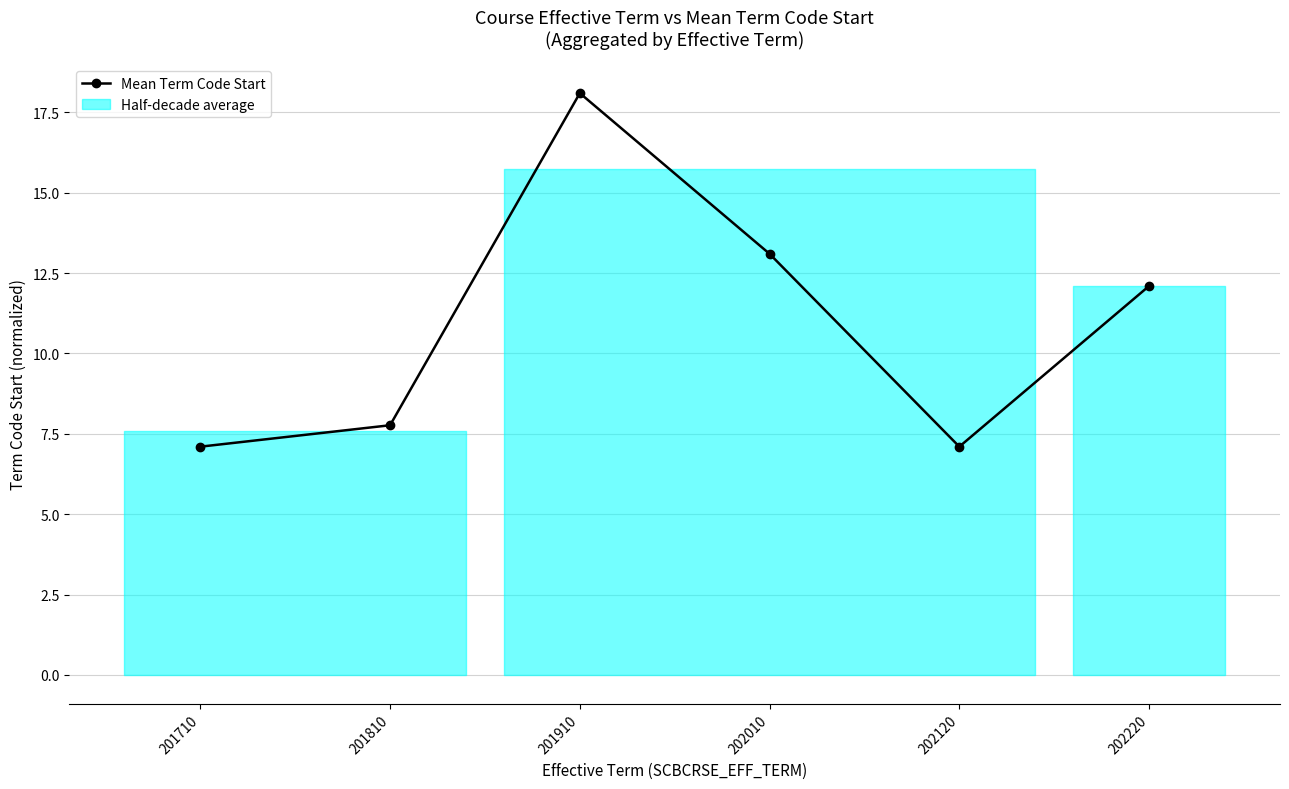

Count the number of categories in the chart.

6